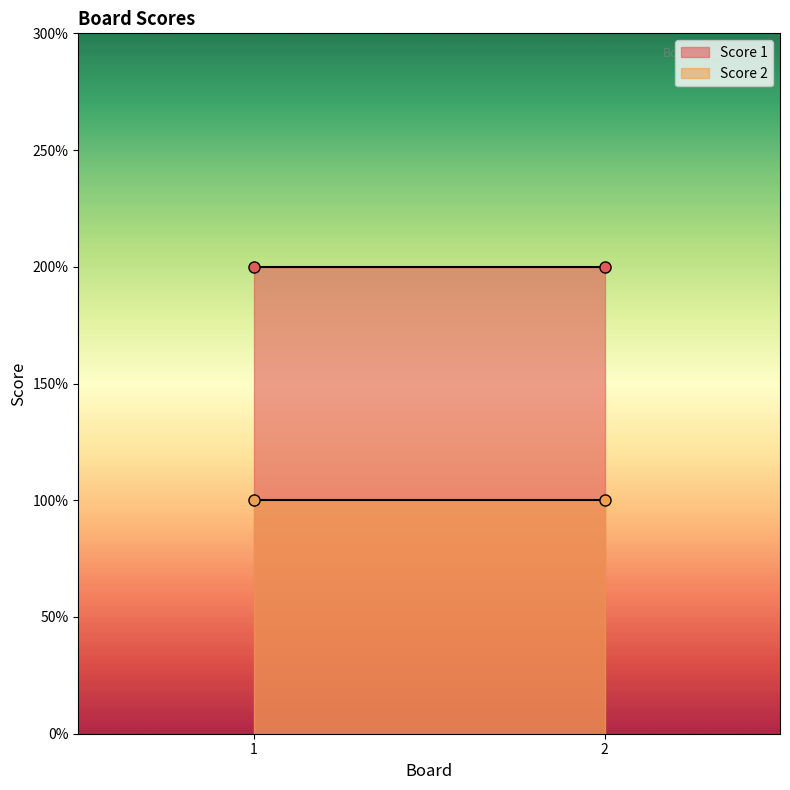

List the series in order of their overall mean, highest first.

Score 1, Score 2